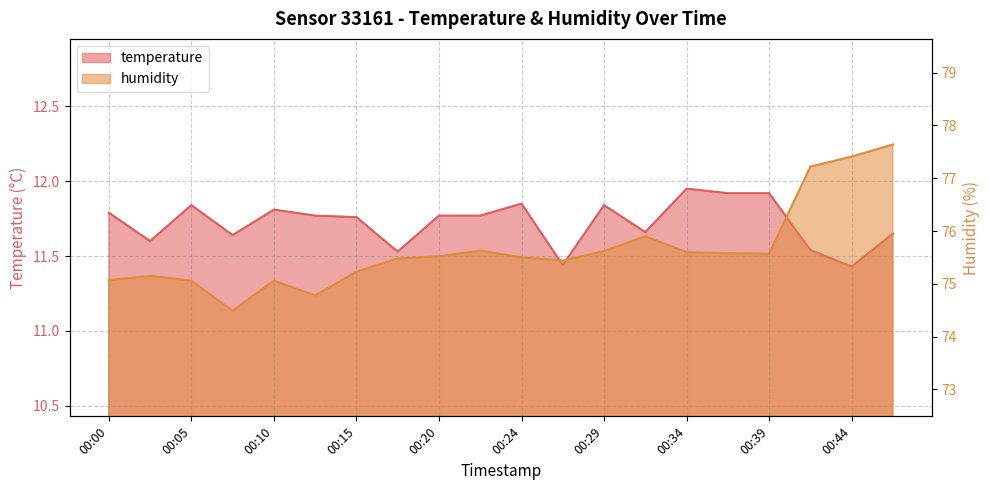

Rank the categories by humidity value from lowest to highest.

00:07, 00:12, 00:05, 00:10, 00:00, 00:03, 00:15, 00:27, 00:17, 00:24, 00:20, 00:39, 00:37, 00:34, 00:29, 00:22, 00:32, 00:41, 00:44, 00:46